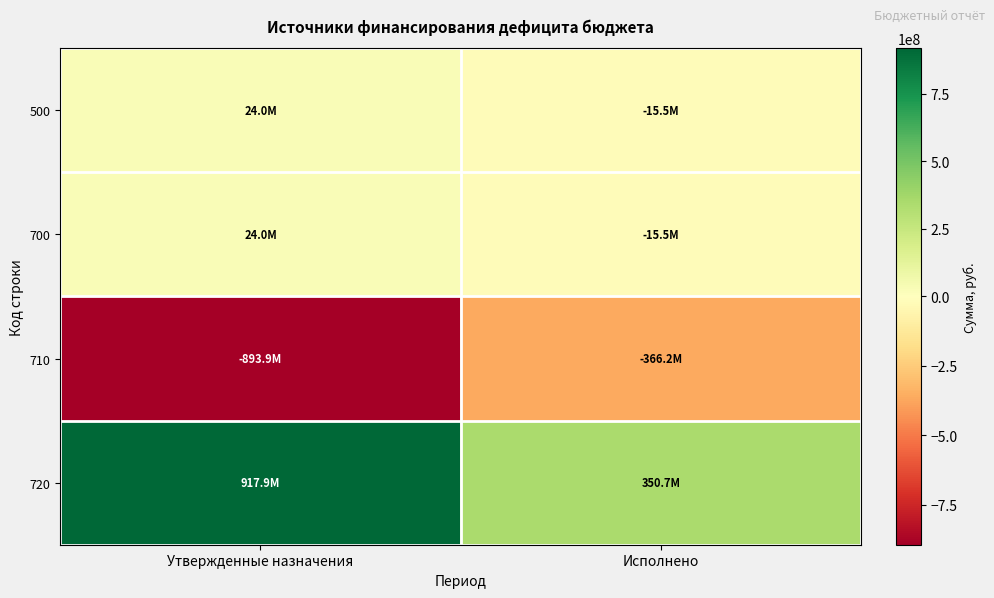

How many distinct data groups are displayed?

4